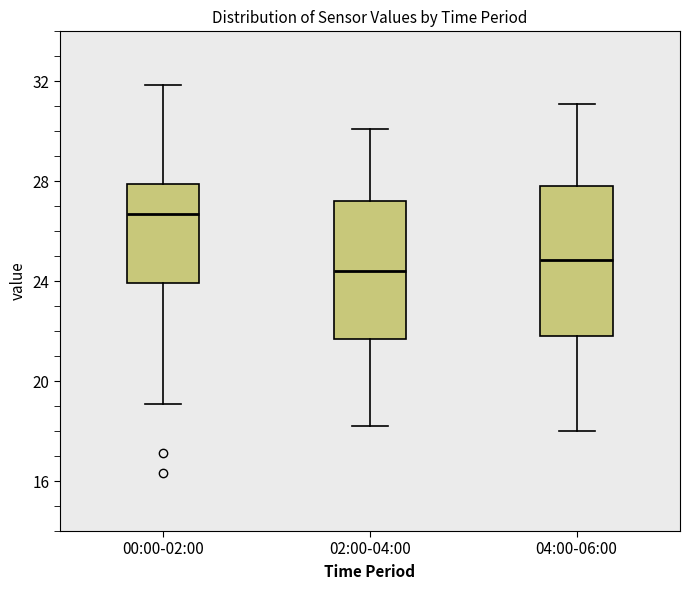

Reading left to right, transcribe this box plot: for each box, give where its median line is, the range the box spans, and where its two whiskers end, as read against the y-axis. The values are not printed on the chart, so give them approximately, as read against the axis.

00:00-02:00: median 26.5, box 24.0 to 28.0, whiskers 19.0 to 32.0
02:00-04:00: median 24.5, box 21.5 to 27.0, whiskers 18.0 to 30.0
04:00-06:00: median 25.0, box 22.0 to 28.0, whiskers 18.0 to 31.0